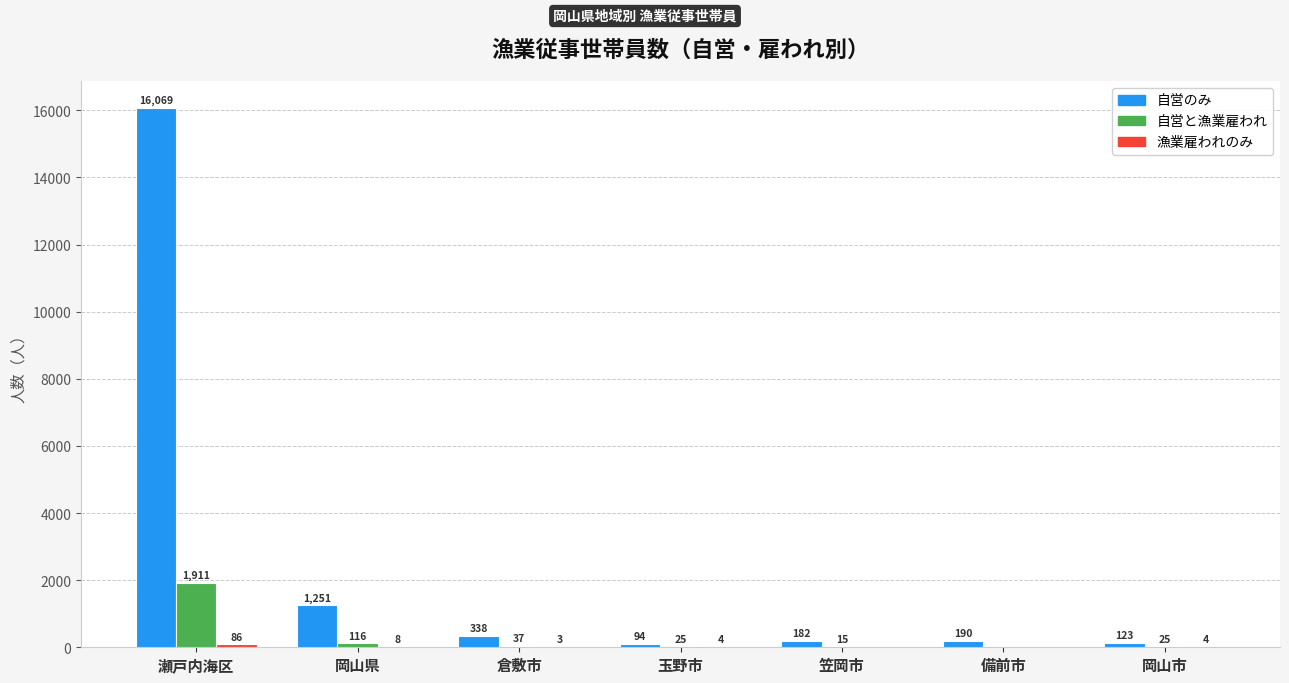

How many groups of bars are there?

7